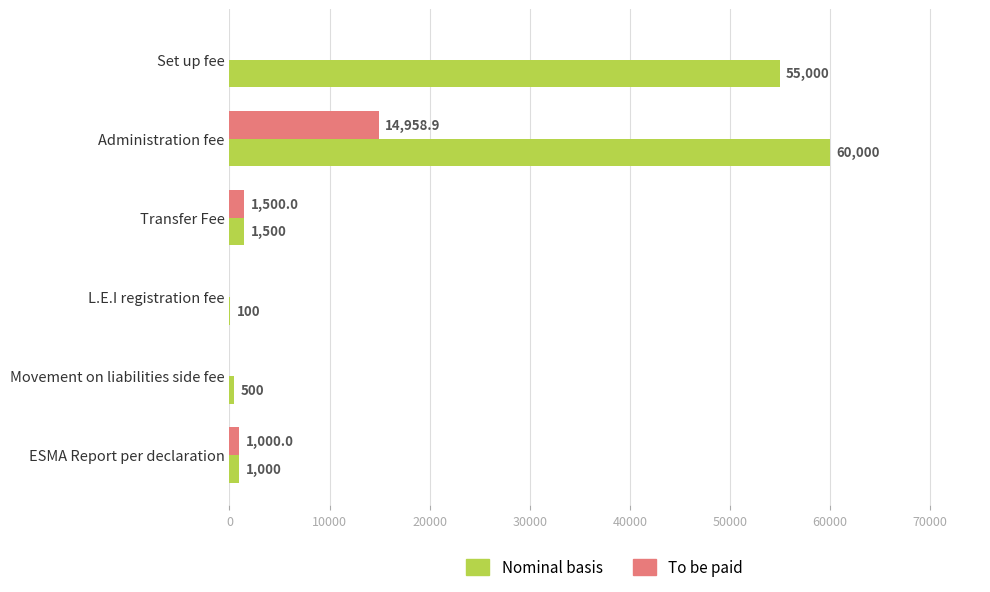

How many positive values does the To be paid series have?

3